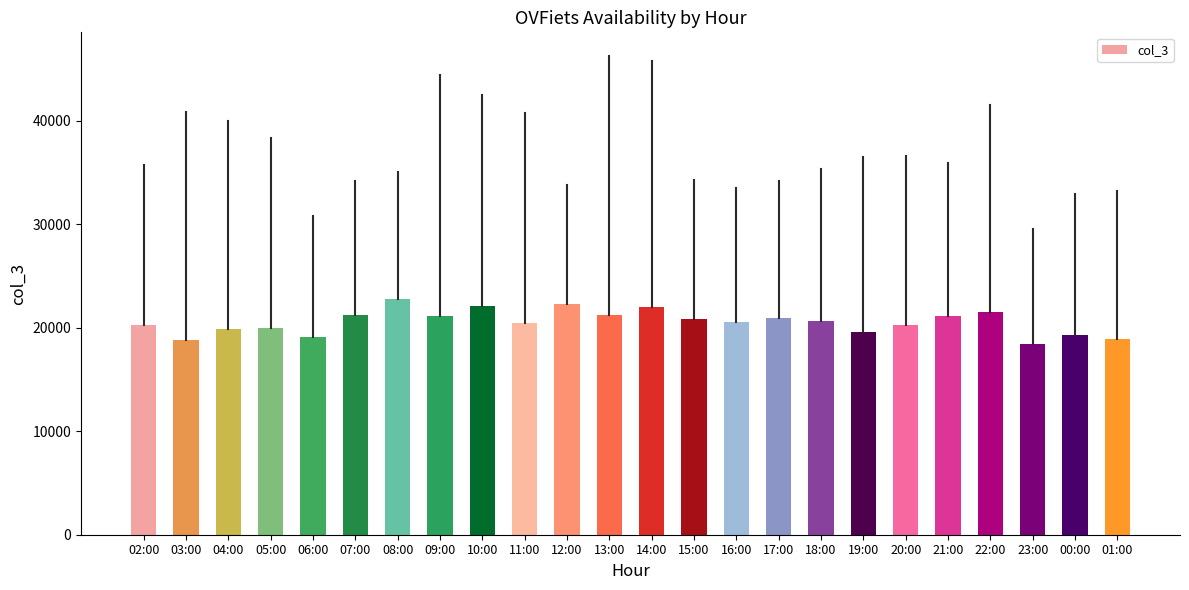

What is the average value?

20554